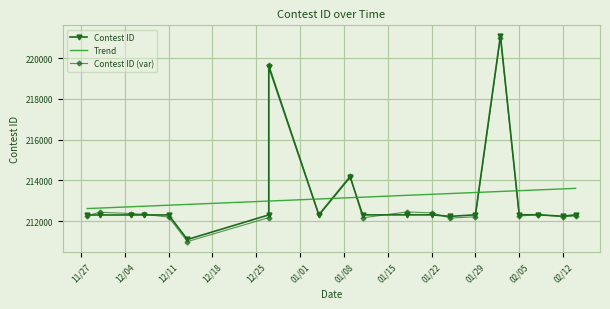

Is it true that the value at 12/7/18 is 50374?

False